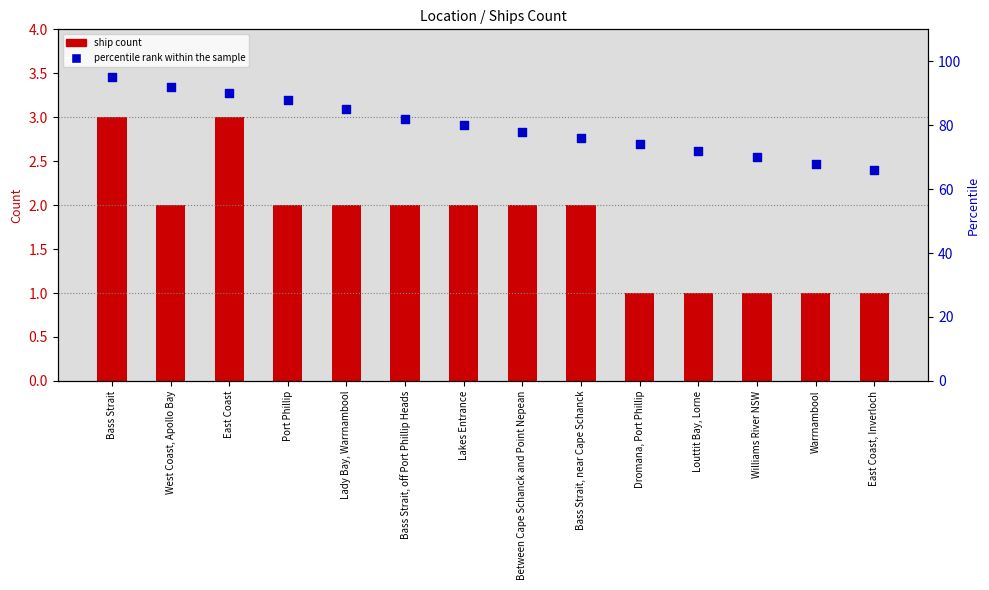

Which series has the largest total across all categories?

percentile rank within the sample